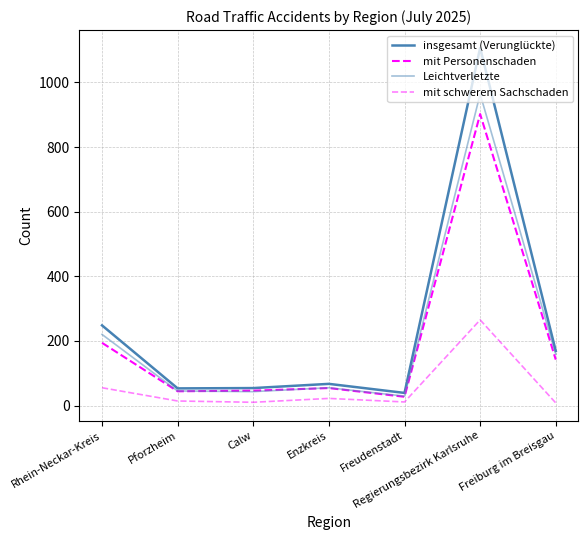

What is the approximate value of mit Personenschaden at Regierungsbezirk Karlsruhe?

902